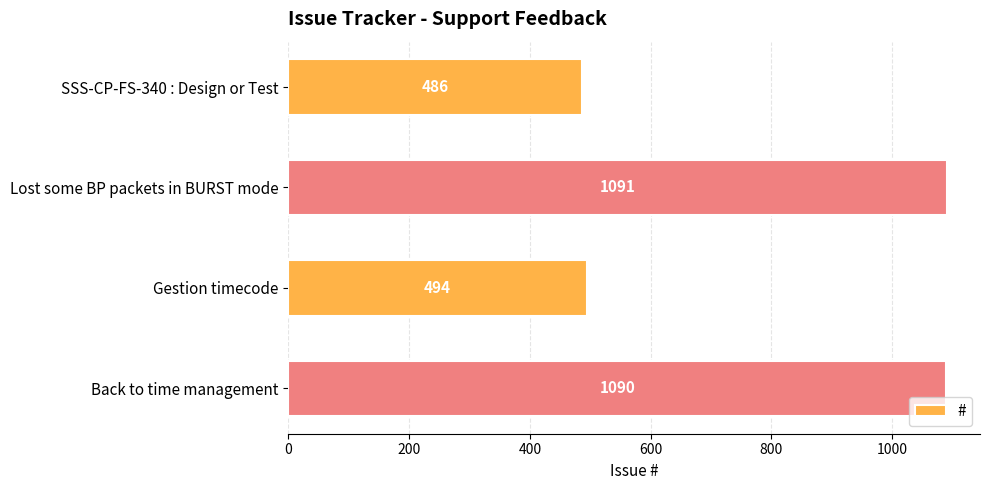

Reading top to bottom, what are all the values shown in this chart?

486	1091	494	1090